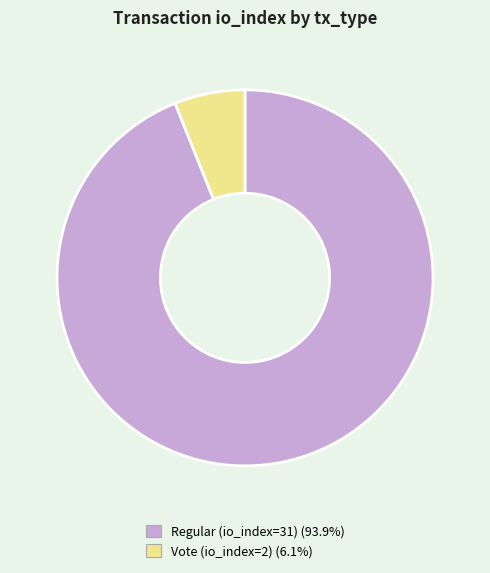

The Regular (io_index=31) slice represents 99% of the pie. True or false?

False